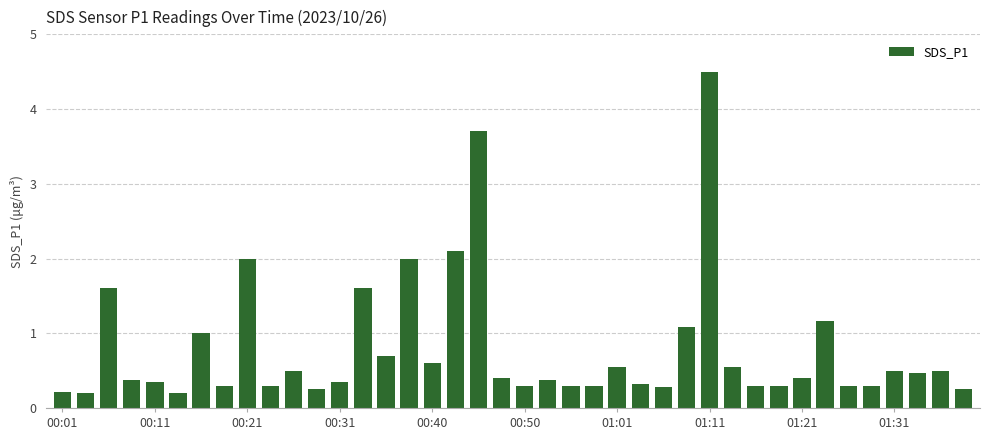

What is the sum of all values?

31.8